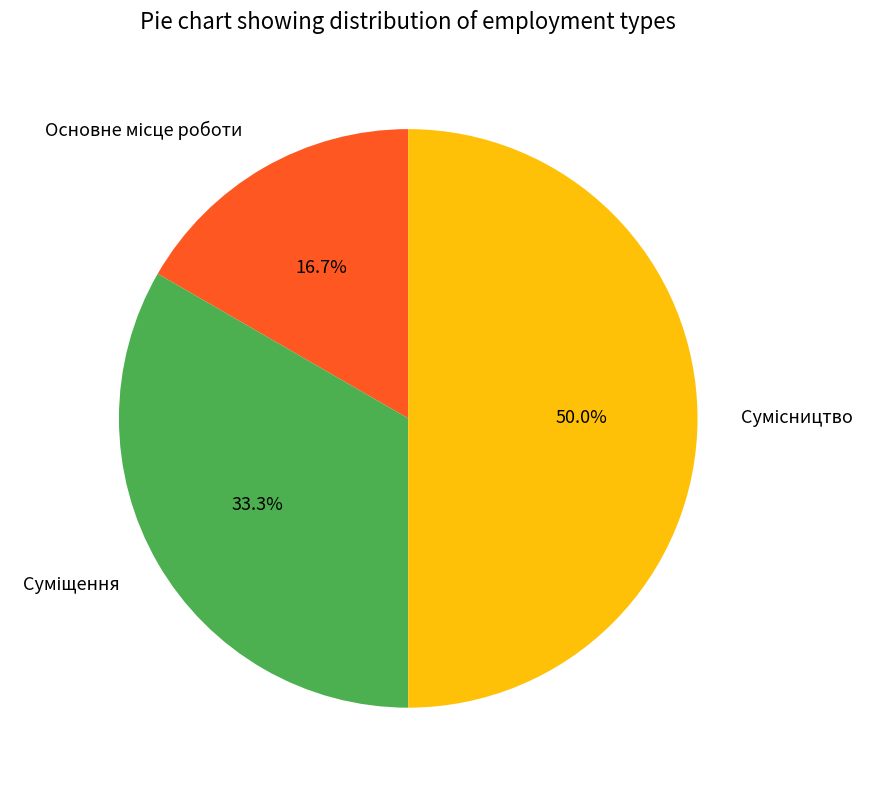

Is it true that Основне місце роботи is 17% of the pie?

True